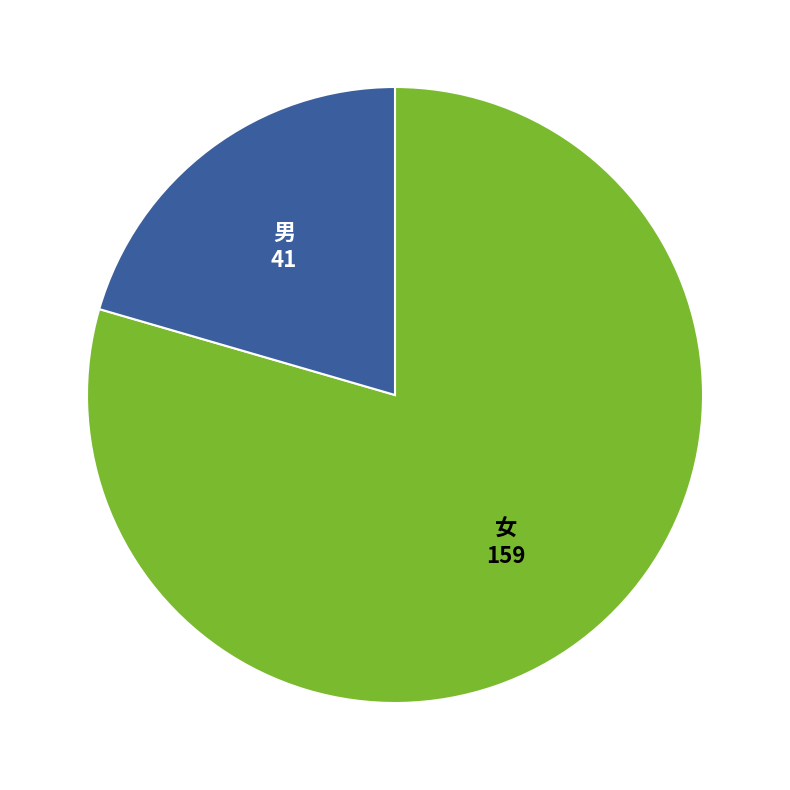

Is there a majority slice in this chart?

Yes